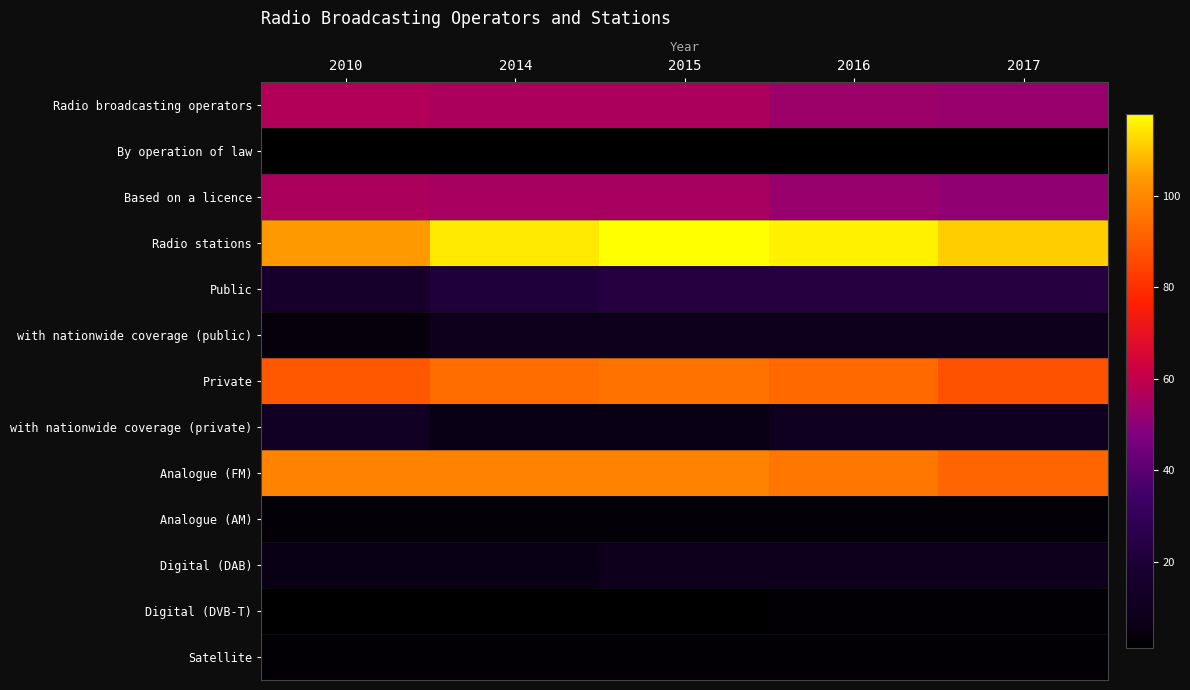

Reading right to left, list all the values displayed in this chart.

Radio broadcasting operators: 2017=52	2016=53	2015=56	2014=56	2010=57
By operation of law: 2017=1	2016=1	2015=1	2014=1	2010=1
Based on a licence: 2017=51	2016=52	2015=55	2014=55	2010=56
Radio stations: 2017=111	2016=116	2015=118	2014=115	2010=104
Public: 2017=23	2016=23	2015=23	2014=21	2010=15
with nationwide coverage (public): 2017=8	2016=8	2015=8	2014=8	2010=4
Private: 2017=88	2016=93	2015=95	2014=94	2010=89
with nationwide coverage (private): 2017=10	2016=10	2015=6	2014=6	2010=12
Analogue (FM): 2017=92	2016=96	2015=99	2014=99	2010=99
Analogue (AM): 2017=3	2016=3	2015=3	2014=3	2010=3
Digital (DAB): 2017=8	2016=8	2015=8	2014=6	2010=6
Digital (DVB-T): 2017=2	2016=2	2015=1	2014=1	2010=1
Satellite: 2017=2	2016=2	2015=2	2014=2	2010=2